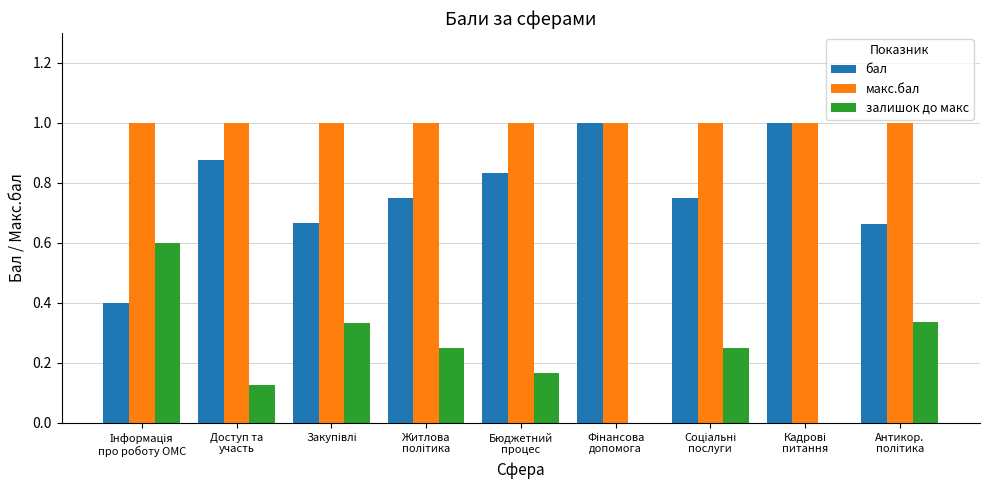

What is the sum of all бал values?

6.9